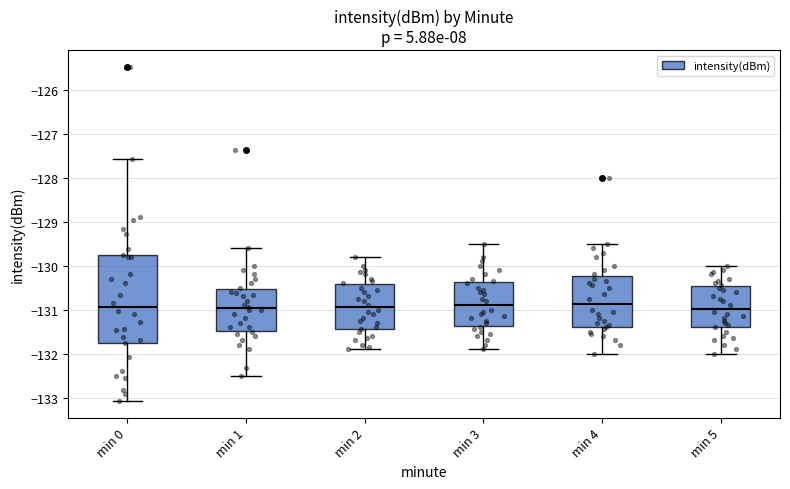

Reading left to right, transcribe this box plot: for each box, give where its median line is, the range the box spans, and where its two whiskers end, as read against the y-axis. The values are not printed on the chart, so give them approximately, as read against the axis.

min 0: median -130.9, box -131.7 to -129.8, whiskers -133.1 to -127.6
min 1: median -131.0, box -131.5 to -130.5, whiskers -132.5 to -129.6
min 2: median -130.9, box -131.4 to -130.4, whiskers -131.9 to -129.8
min 3: median -130.9, box -131.4 to -130.4, whiskers -131.9 to -129.5
min 4: median -130.9, box -131.4 to -130.2, whiskers -132.0 to -129.5
min 5: median -131.0, box -131.4 to -130.5, whiskers -132.0 to -130.0